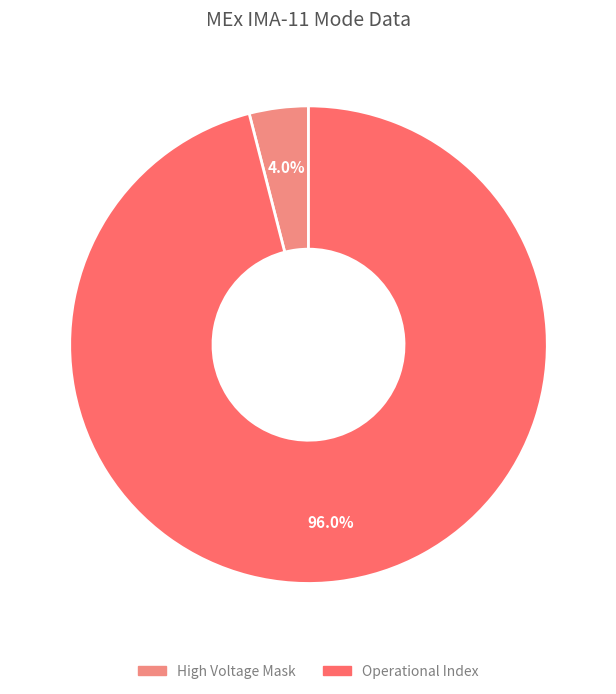

What percentage do High Voltage Mask and Operational Index together represent?

100.0%